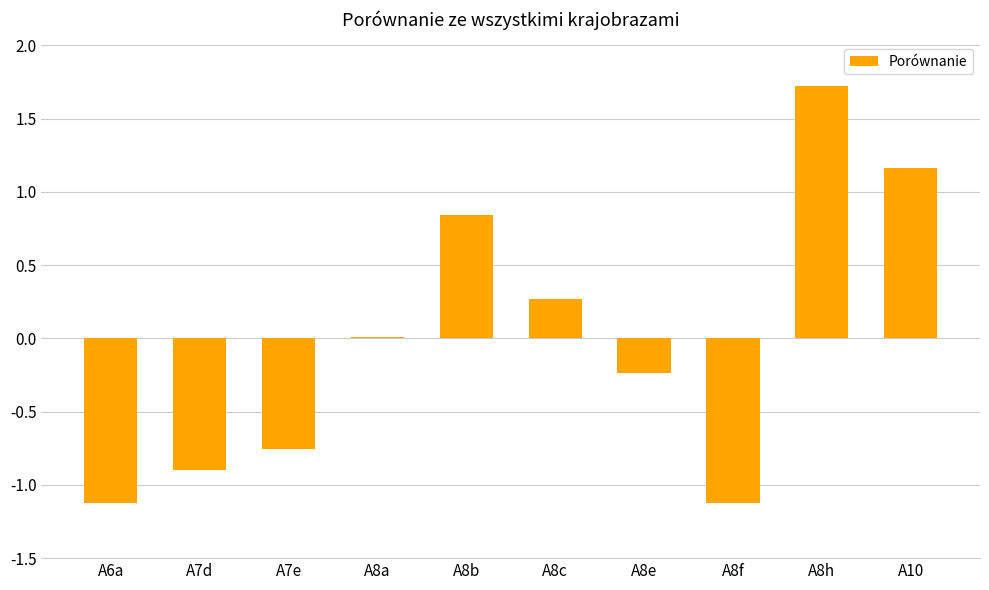

At which category does the chart reach its peak across all series?

A8h